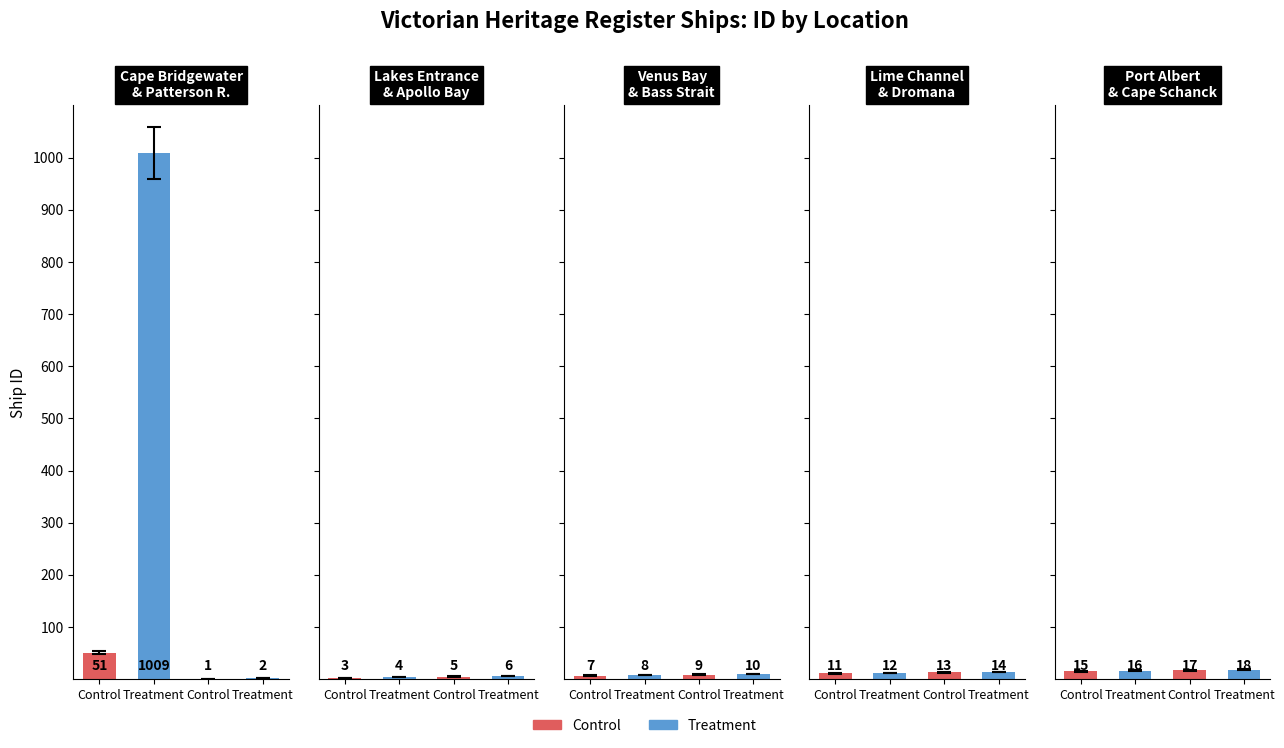

List the labels in order of value, smallest first.

Control, Treatment, Control, Treatment